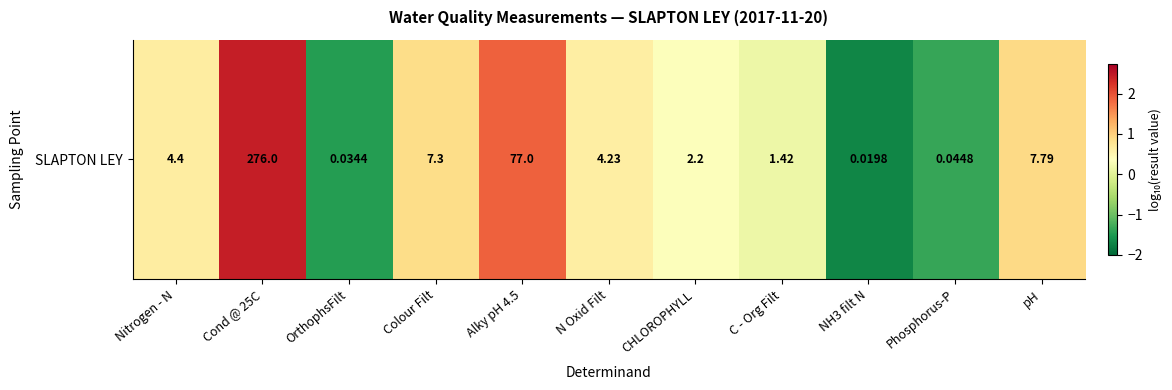

List the labels in order of value, largest first.

Cond @ 25C, Alky pH 4.5, pH, Colour Filt, Nitrogen - N, N Oxid Filt, CHLOROPHYLL, C - Org Filt, Phosphorus-P, OrthophsFilt, NH3 filt N